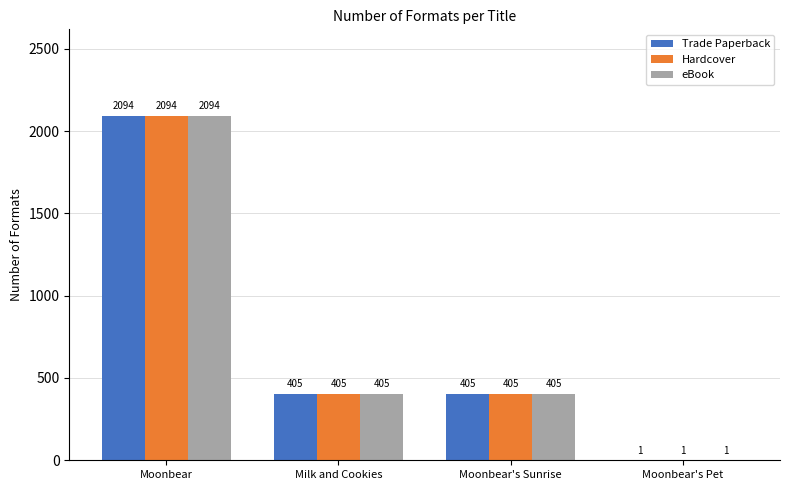

The value of eBook at Moonbear's Sunrise is 405.2. True or false?

True